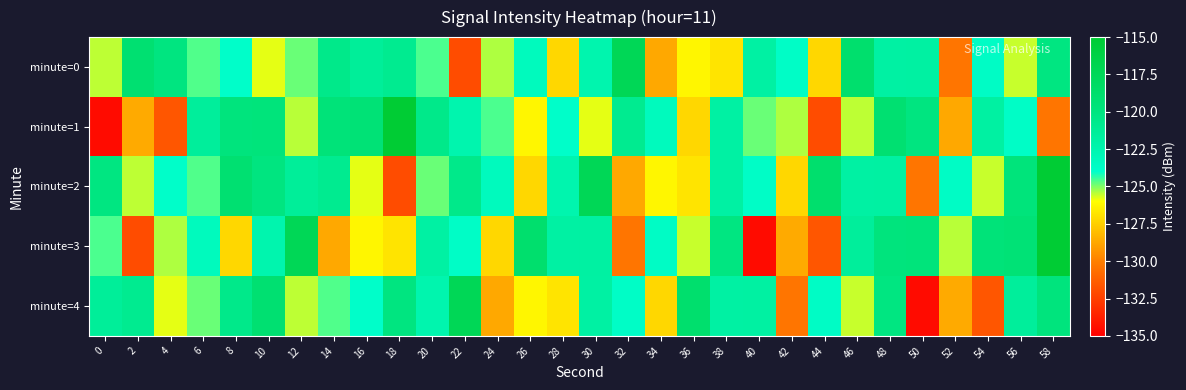

Between 50 and 40, which is larger?

50